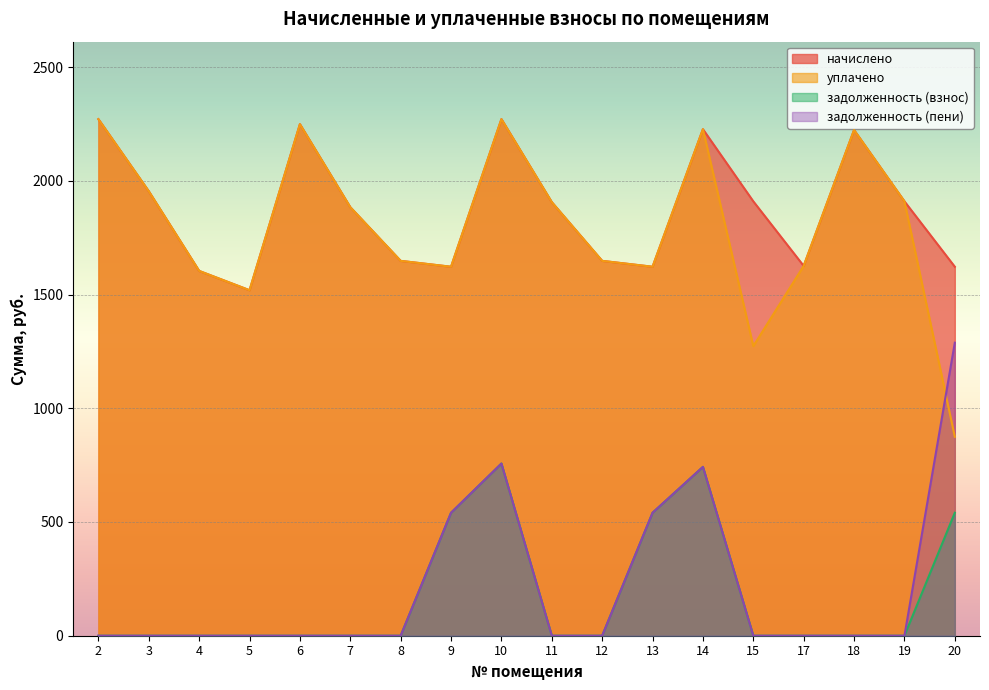

What is the maximum value for задолженность (взнос)?

757.1